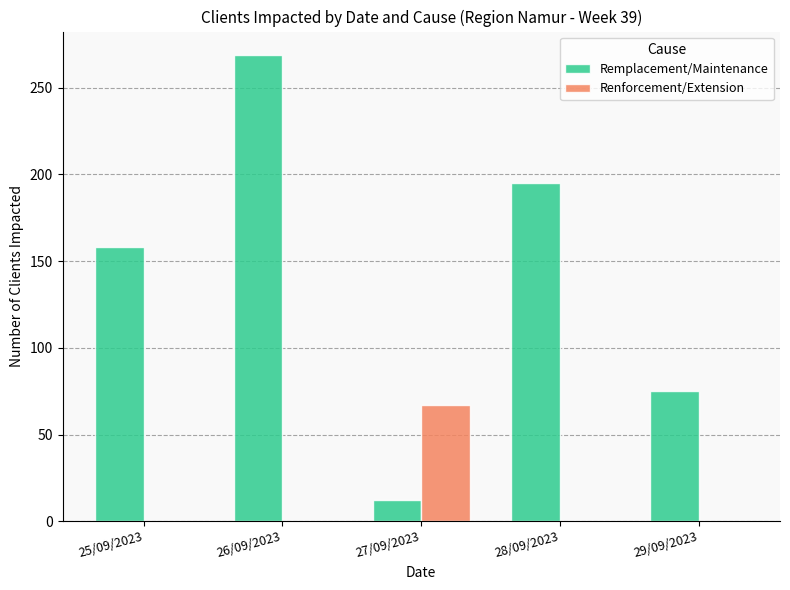

What is the spread (max minus min) of values at 28/09/2023?

195